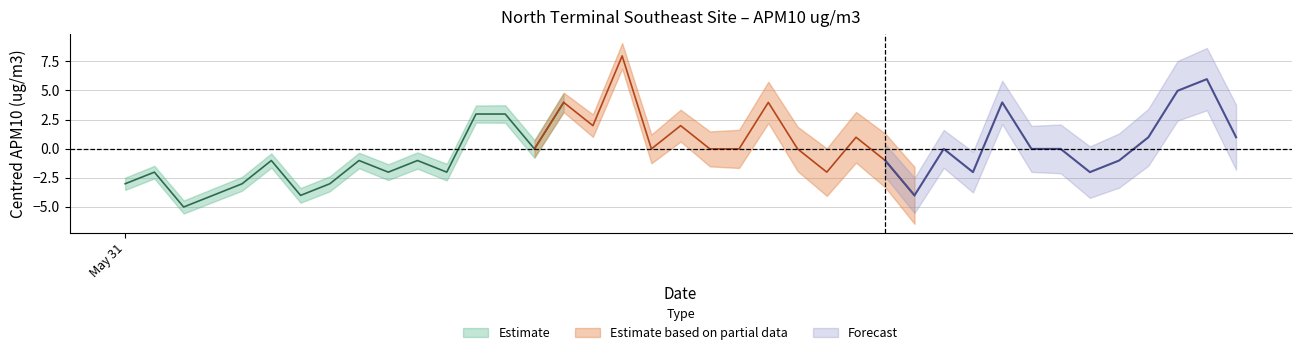

Is it true that the value at 15 is 25?

False